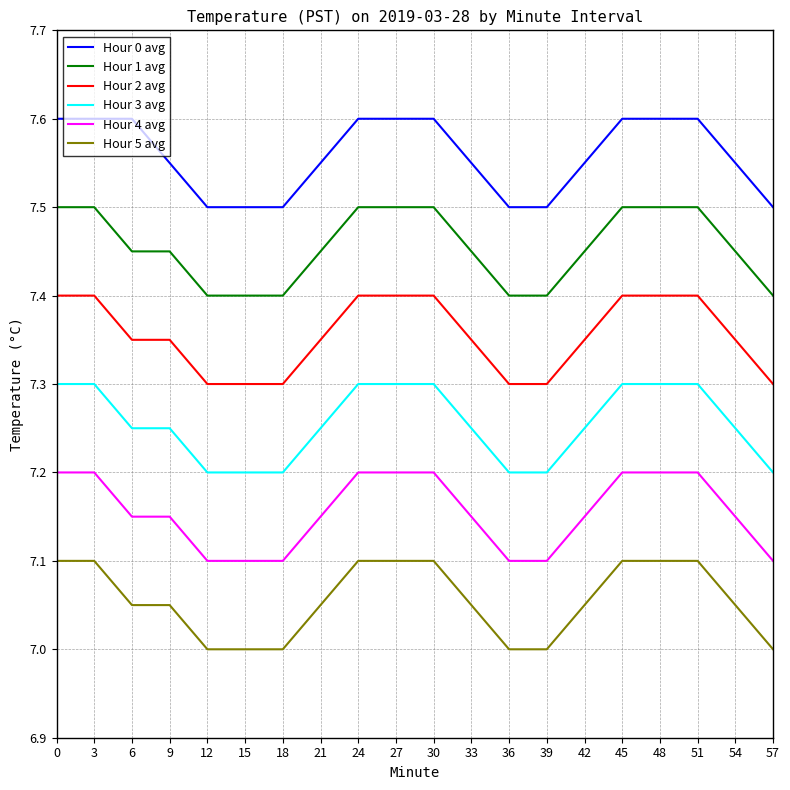

True or false: Hour 4 avg and Hour 0 avg cross at least once.

False